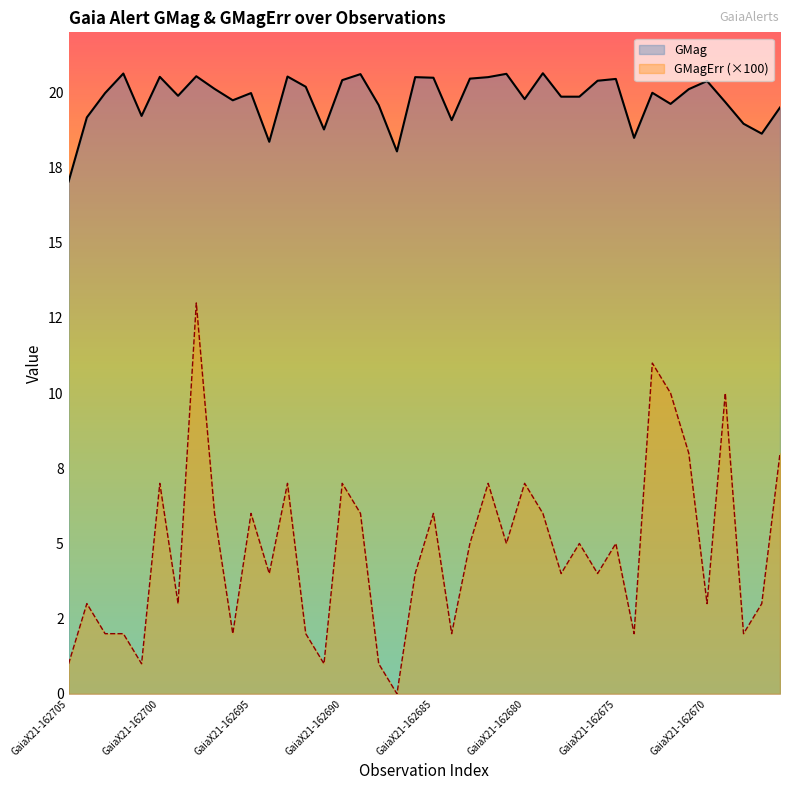

True or false: GMag and GMagErr cross at least once.

False